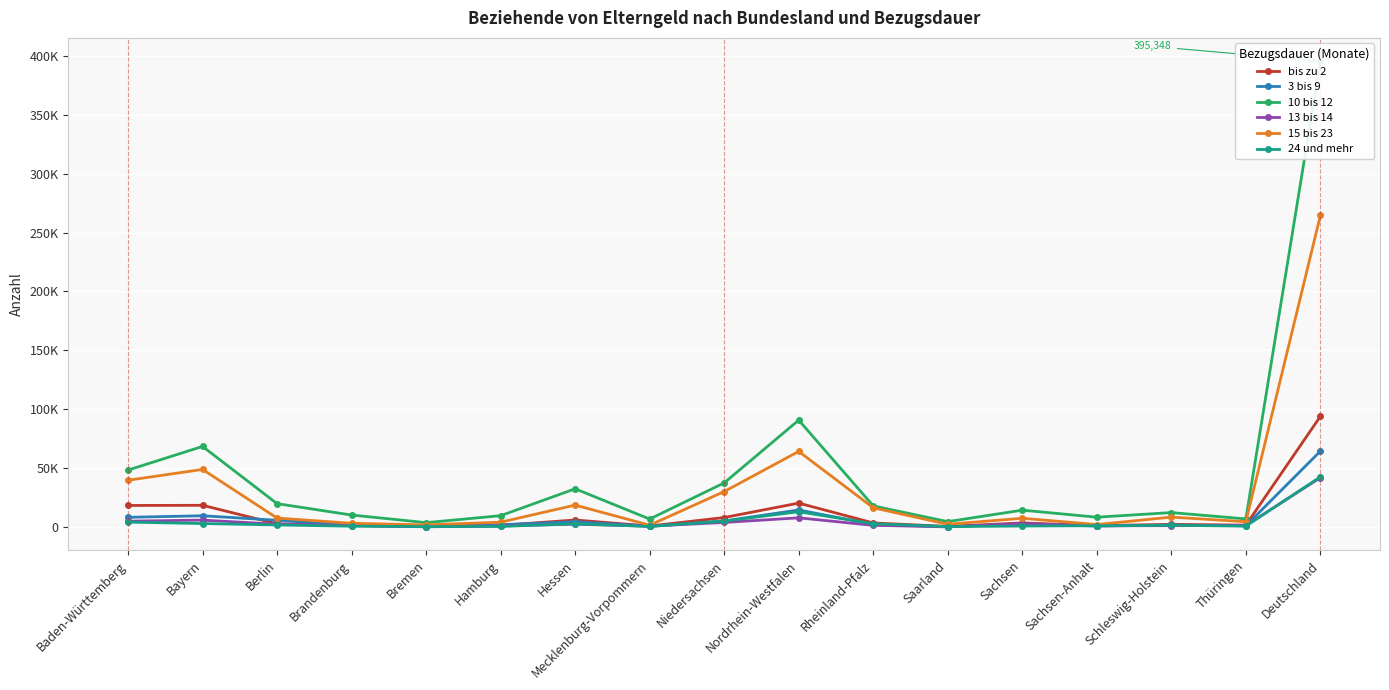

Where is the first local maximum for 13 bis 14?

Bayern